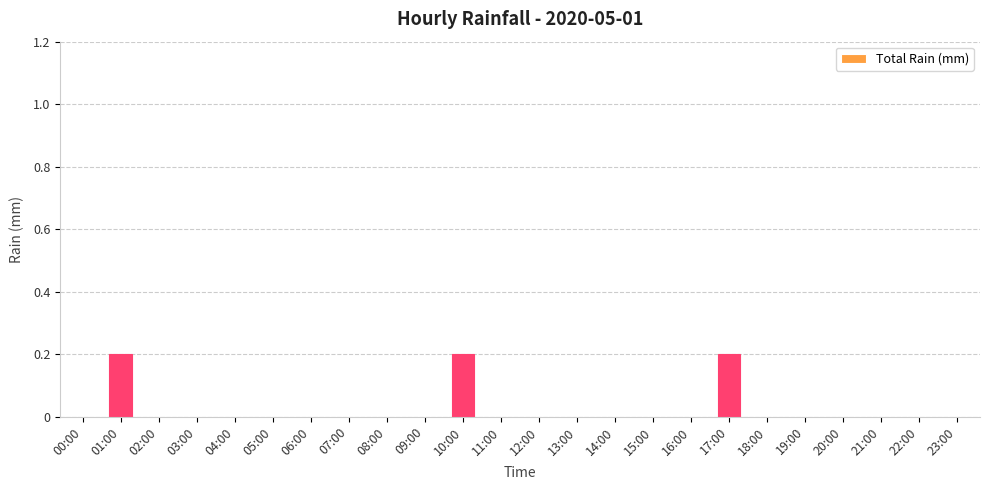

What is the sum of all values?

0.6